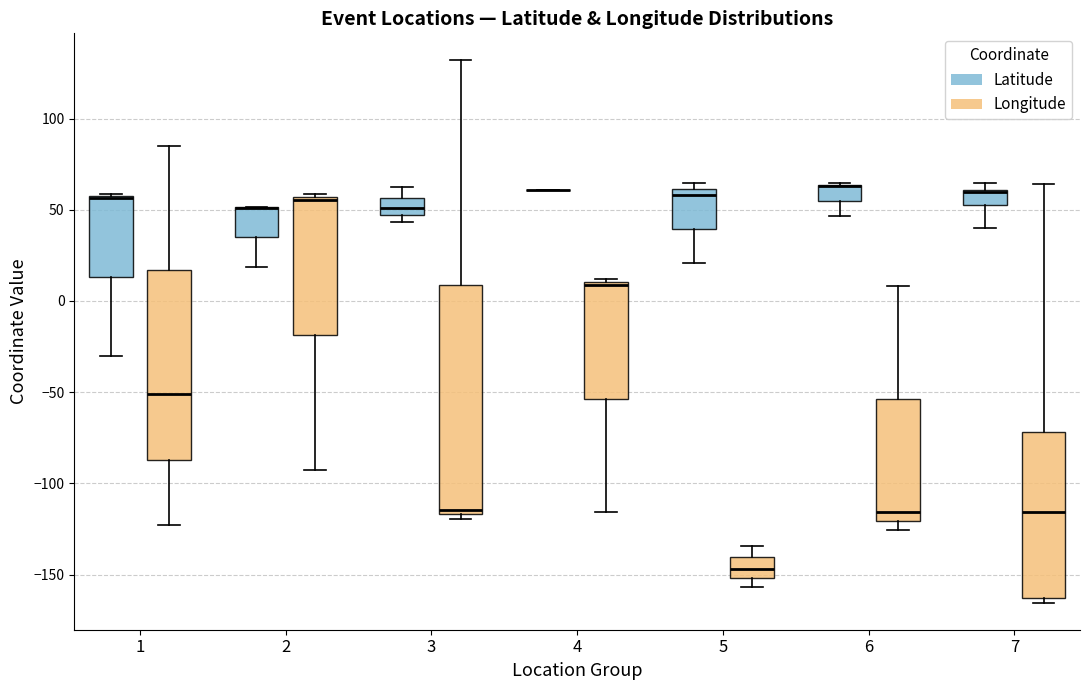

Reading left to right, transcribe this box plot: for each box, give where its median line is, the range the box spans, and where its two whiskers end, as read against the y-axis. The values are not printed on the chart, so give them approximately, as read against the axis.

1 (Latitude): median 55 (drawn on the box's upper edge), box 15 to 60, whiskers -30 to 60
1 (Longitude): median -50, box -85 to 15, whiskers -125 to 85
2 (Latitude): median 50 (drawn on the box's upper edge), box 35 to 50, whiskers 20 to 50
2 (Longitude): median 55 (just below the box's upper edge), box -20 to 55, whiskers -95 to 60
3 (Latitude): median 50, box 45 to 55, whiskers 45 (just below the box's lower edge) to 60
3 (Longitude): median -115 (just above the box's lower edge), box -115 to 10, whiskers -120 to 130
4 (Latitude): box collapsed to a line at 60, whiskers 60 to 60
4 (Longitude): median 10 (just below the box's upper edge), box -55 to 10, whiskers -115 to 10 (just above the box's upper edge)
5 (Latitude): median 60 (just below the box's upper edge), box 40 to 60, whiskers 20 to 65
5 (Longitude): median -145, box -150 to -140, whiskers -155 to -135
6 (Latitude): median 65 (drawn on the box's upper edge), box 55 to 65, whiskers 45 to 65
6 (Longitude): median -115, box -120 to -55, whiskers -125 to 10
7 (Latitude): median 60 (drawn on the box's upper edge), box 50 to 60, whiskers 40 to 65
7 (Longitude): median -115, box -165 to -70, whiskers -165 (just below the box's lower edge) to 65